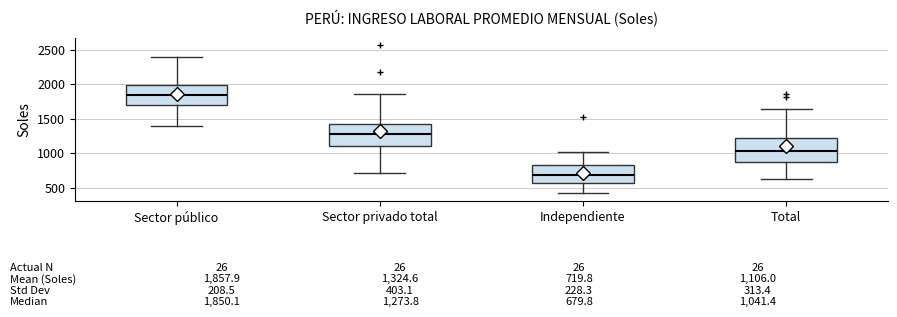

Which box's median line is the highest?

Sector público